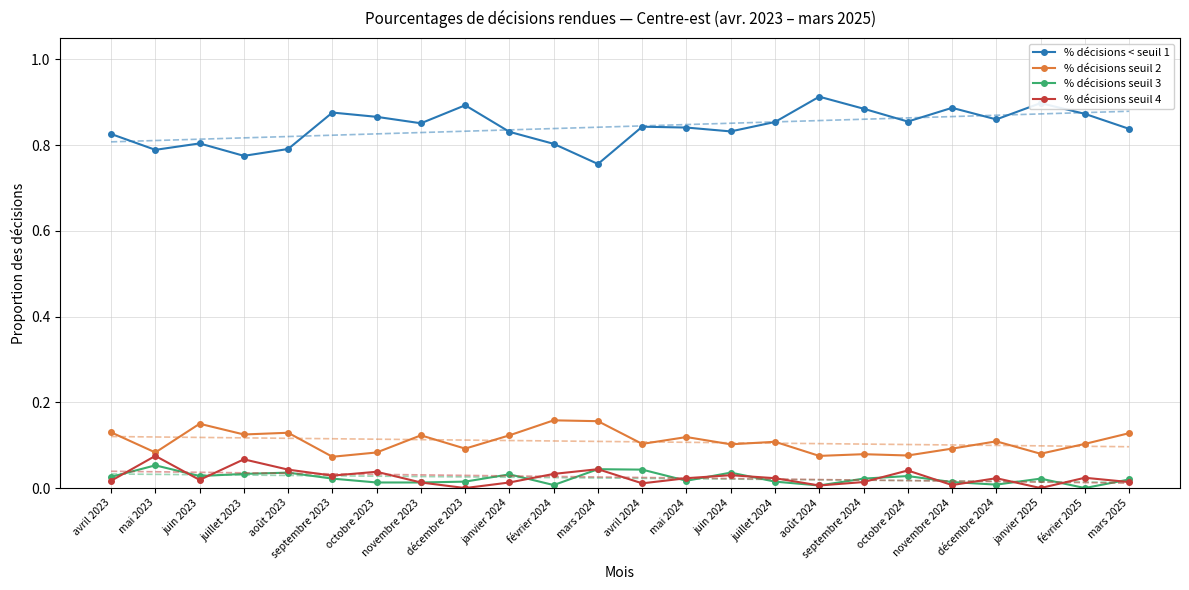

At which category is the sum across all series the highest?

juin 2023